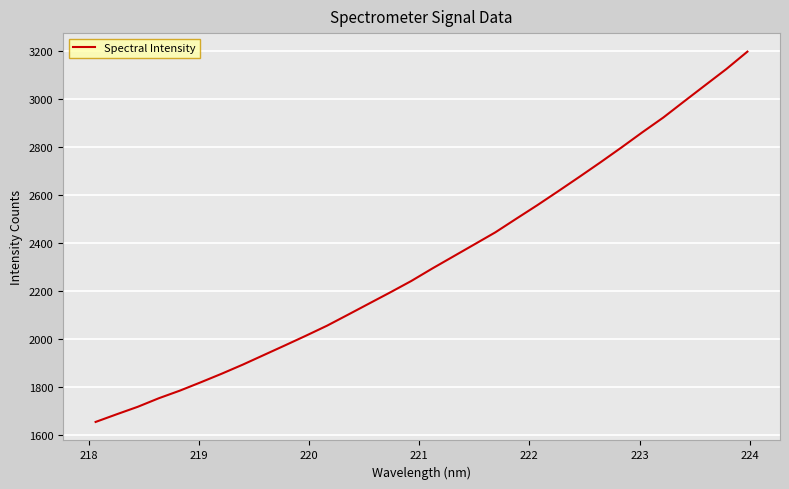

What is the minimum value shown in the chart?

1652.8